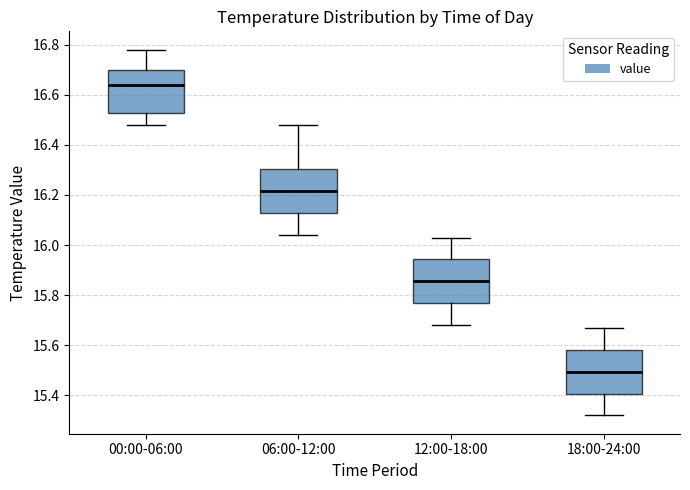

Reading left to right, transcribe this box plot: for each box, give where its median line is, the range the box spans, and where its two whiskers end, as read against the y-axis. The values are not printed on the chart, so give them approximately, as read against the axis.

00:00-06:00: median 16.64, box 16.52 to 16.70, whiskers 16.48 to 16.78
06:00-12:00: median 16.22, box 16.12 to 16.30, whiskers 16.04 to 16.48
12:00-18:00: median 15.86, box 15.76 to 15.94, whiskers 15.68 to 16.04
18:00-24:00: median 15.50, box 15.40 to 15.58, whiskers 15.32 to 15.68